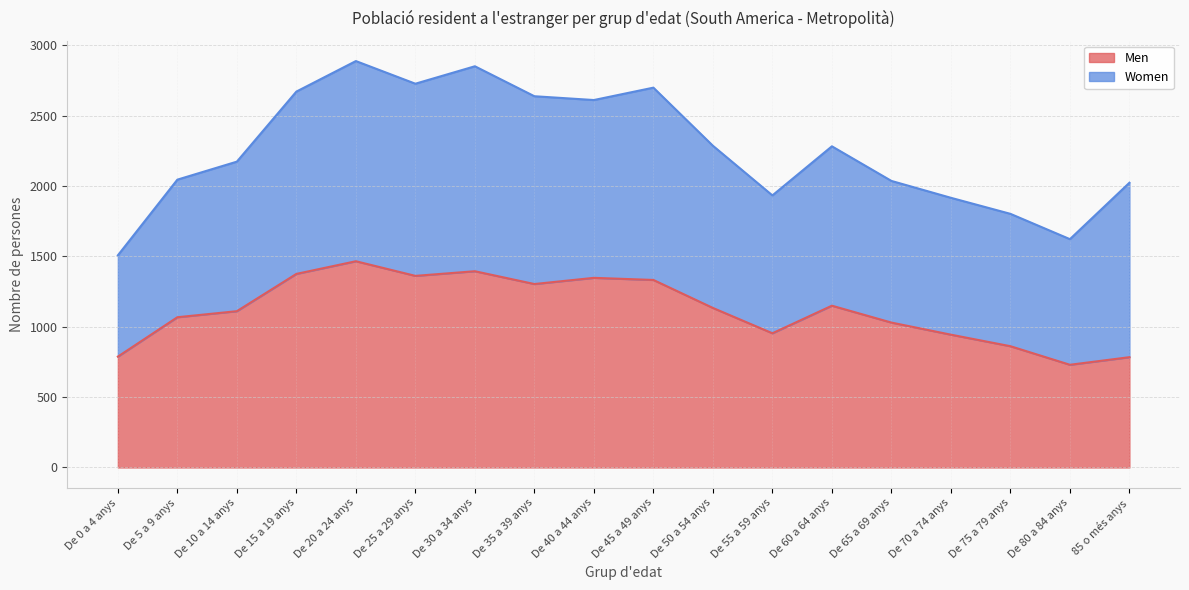

At which label is the value closest to 1098?

De 10 a 14 anys